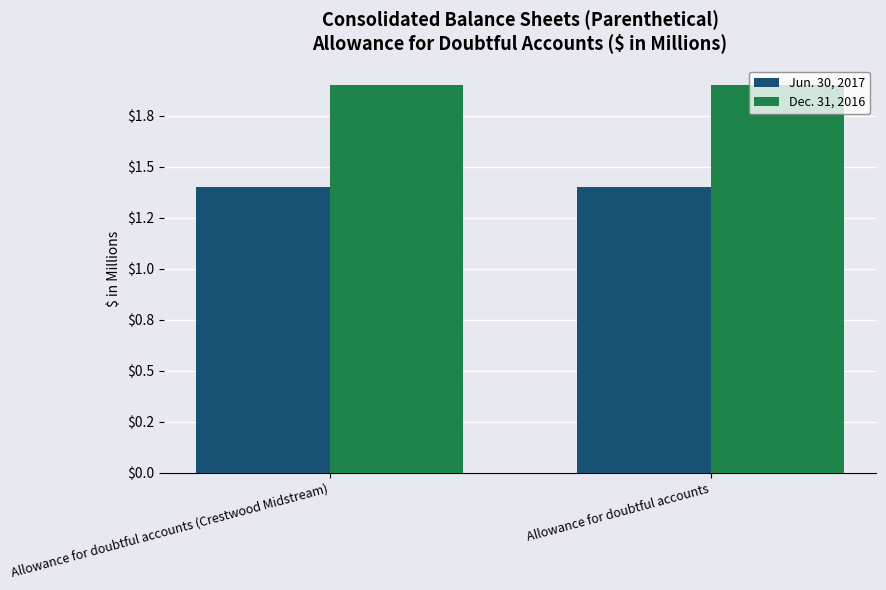

What is the sum of all Dec. 31, 2016 values?

3.8